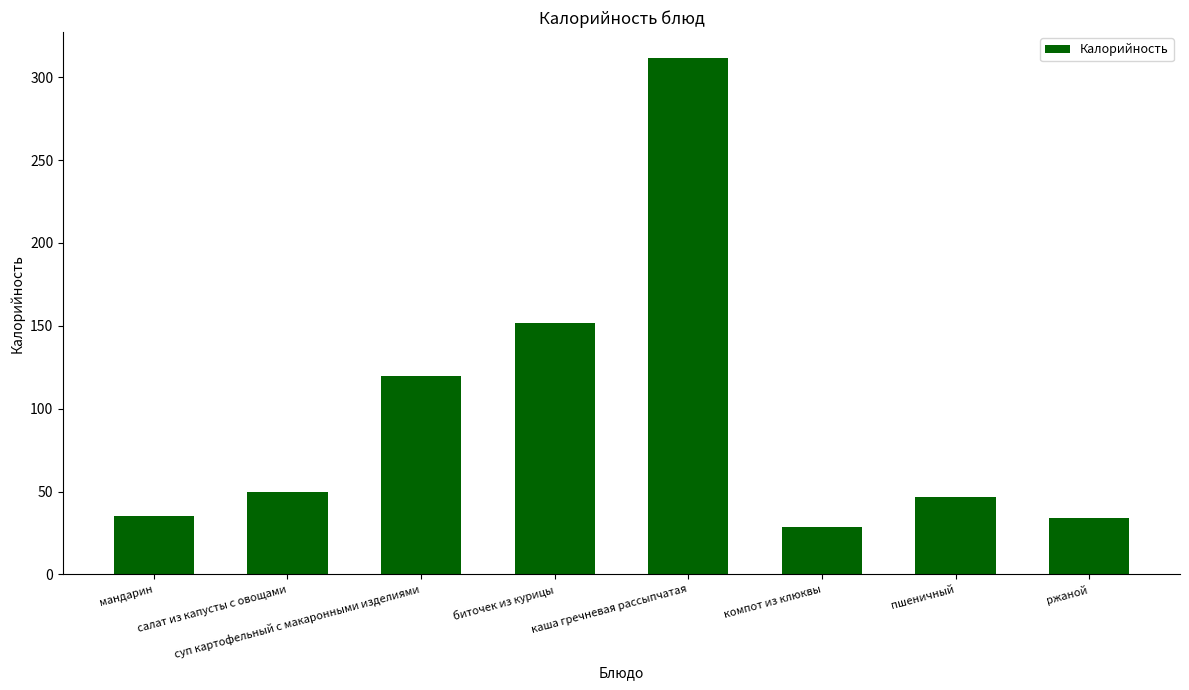

What is the sum of all values?

777.9